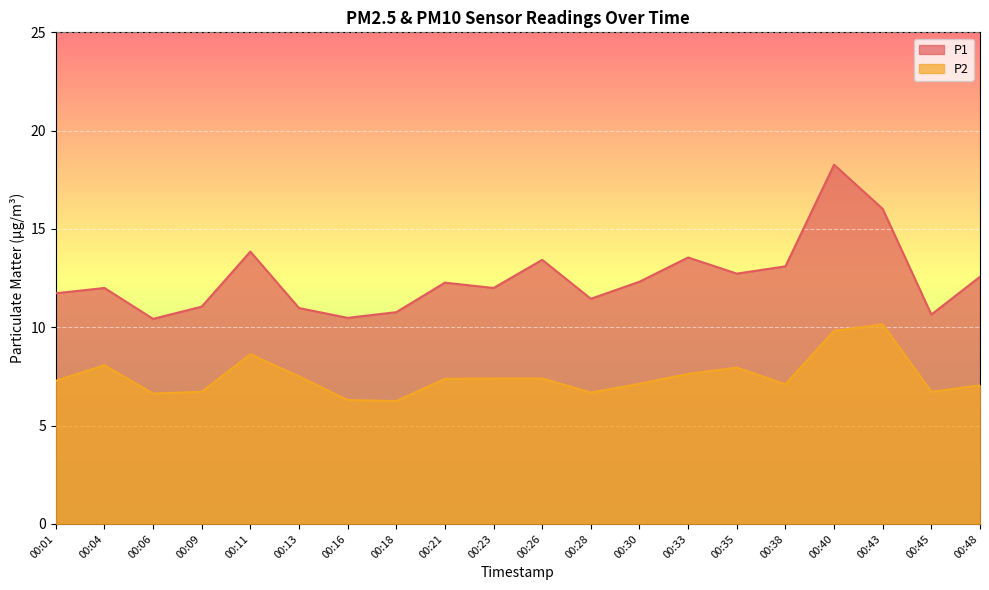

Where does the P1 series first go above 12?

00:11